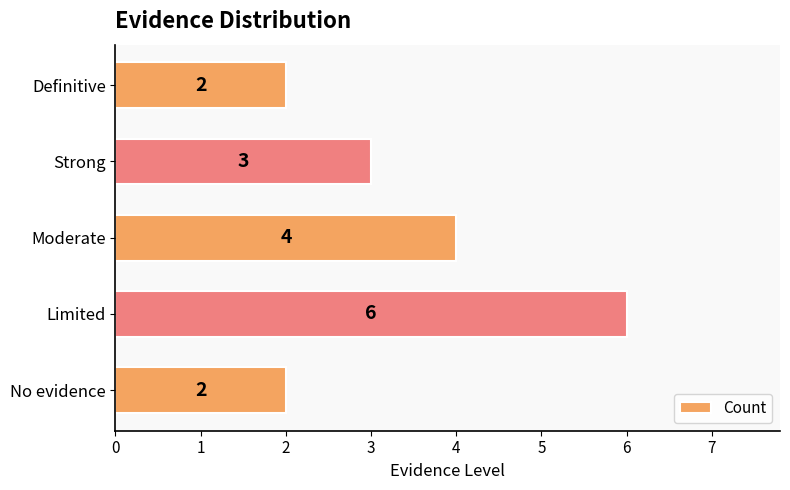

What is the smallest value displayed?

2